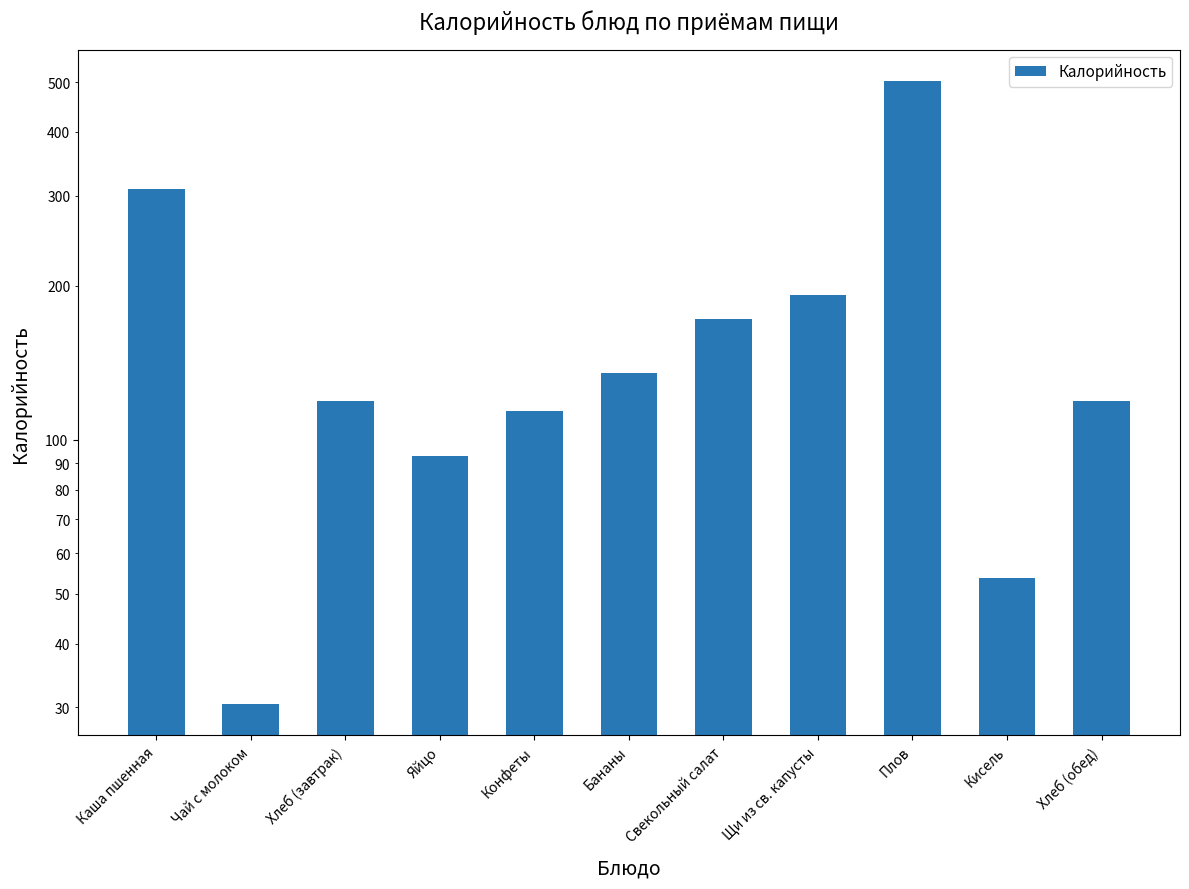

The value at Бананы is 188.4. True or false?

False